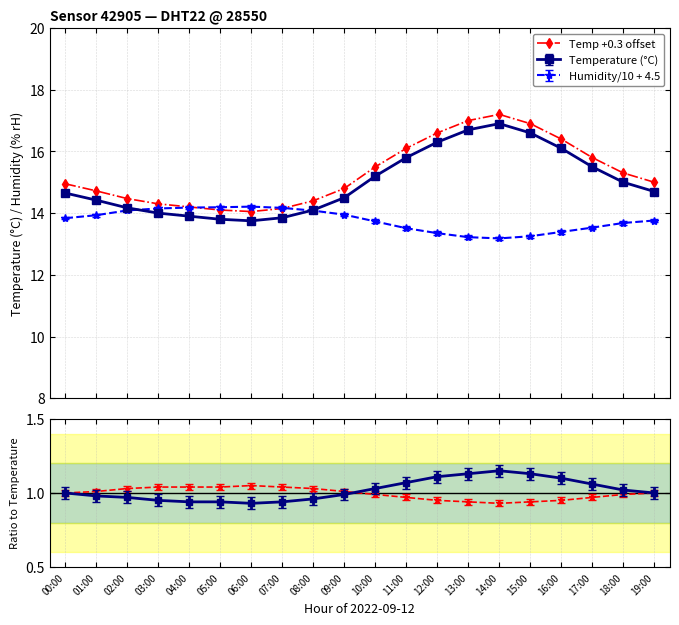

What is the change in value from 06:00 to 13:00?

+2.9